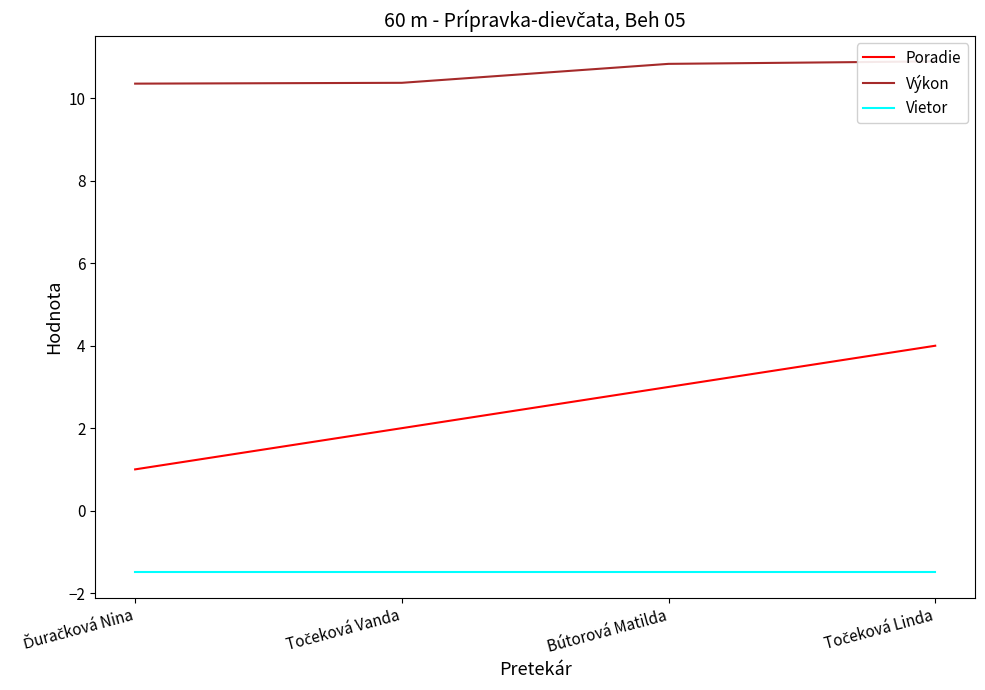

True or false: Poradie has a value of 1.1 at Točeková Linda.

False